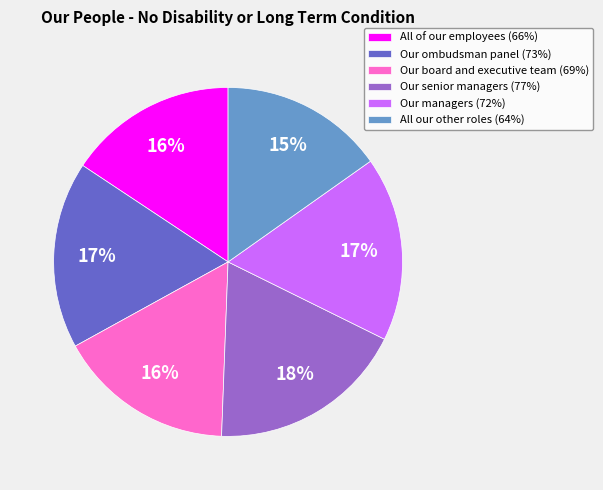

Is it true that Our ombudsman panel is 24% of the pie?

False